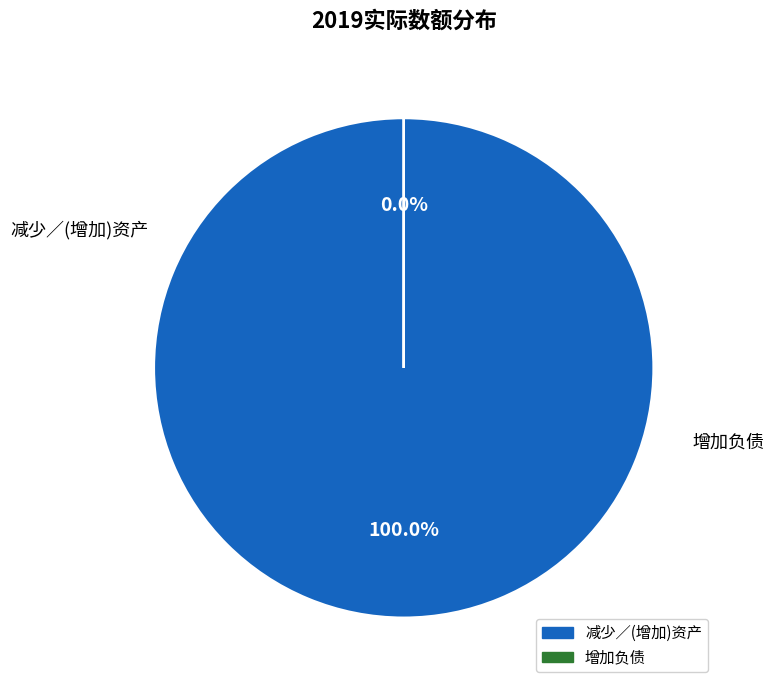

To the nearest percent, what is the combined percentage of 减少／(增加)资产 and 增加负债?

100%